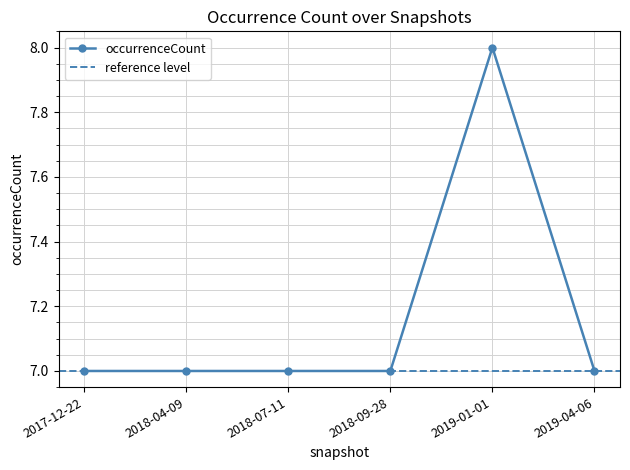

What is the smallest value displayed?

7